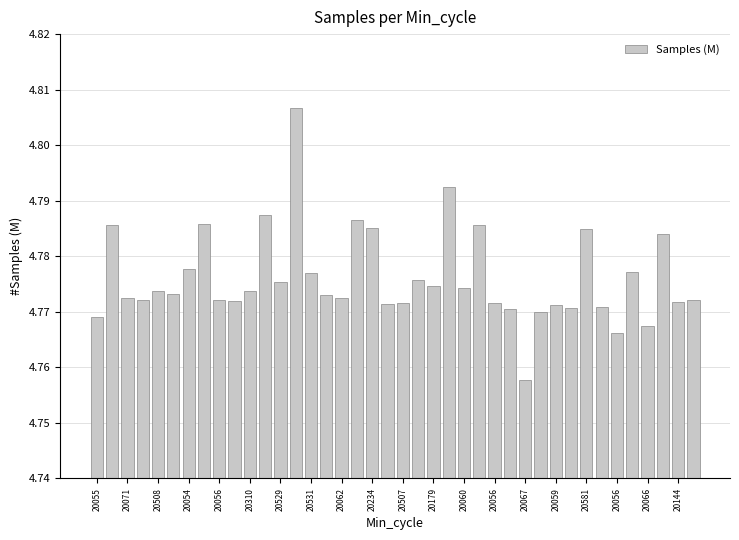

What is the sum of all values?

191.0